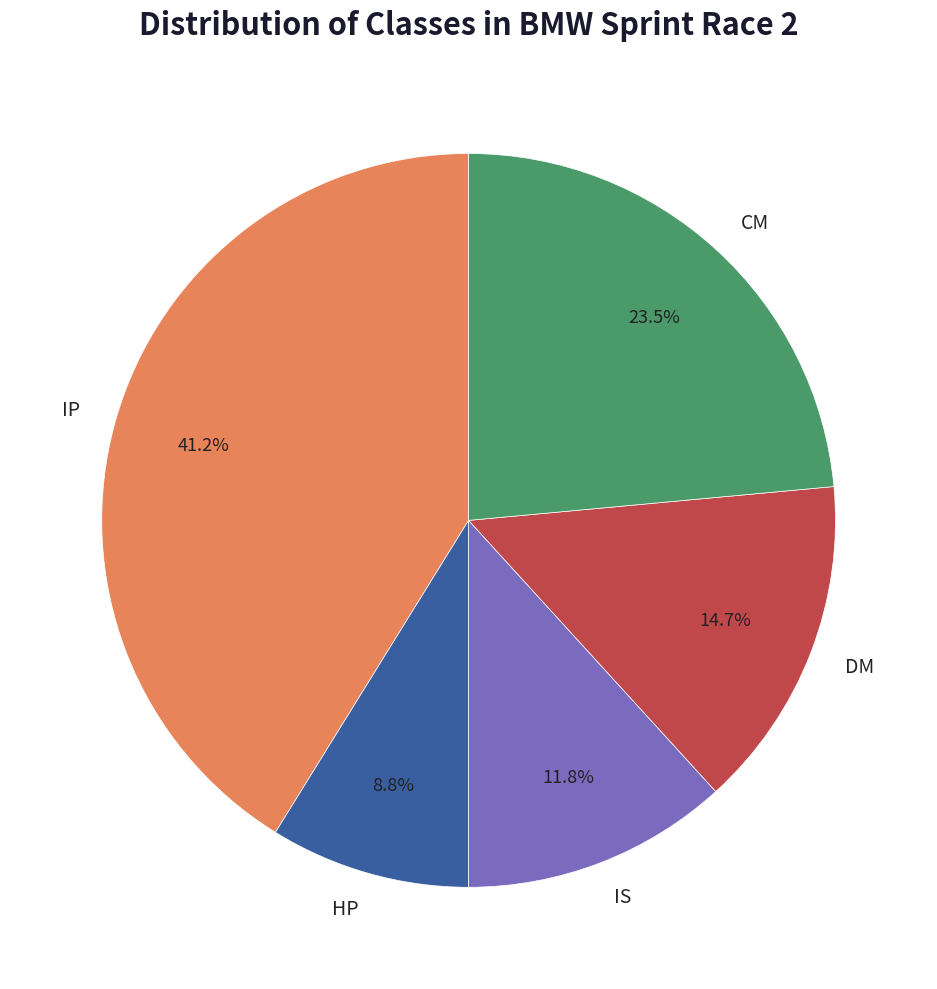

Between HP and IP, which is larger?

IP